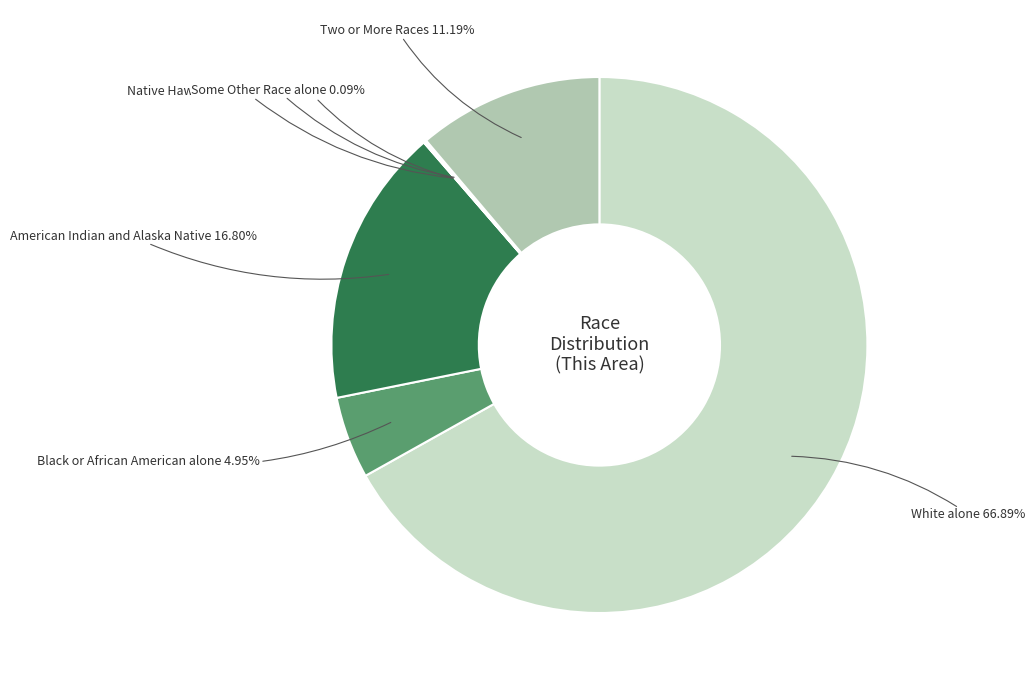

What portion of the pie excludes Two or More Races?

88.8%